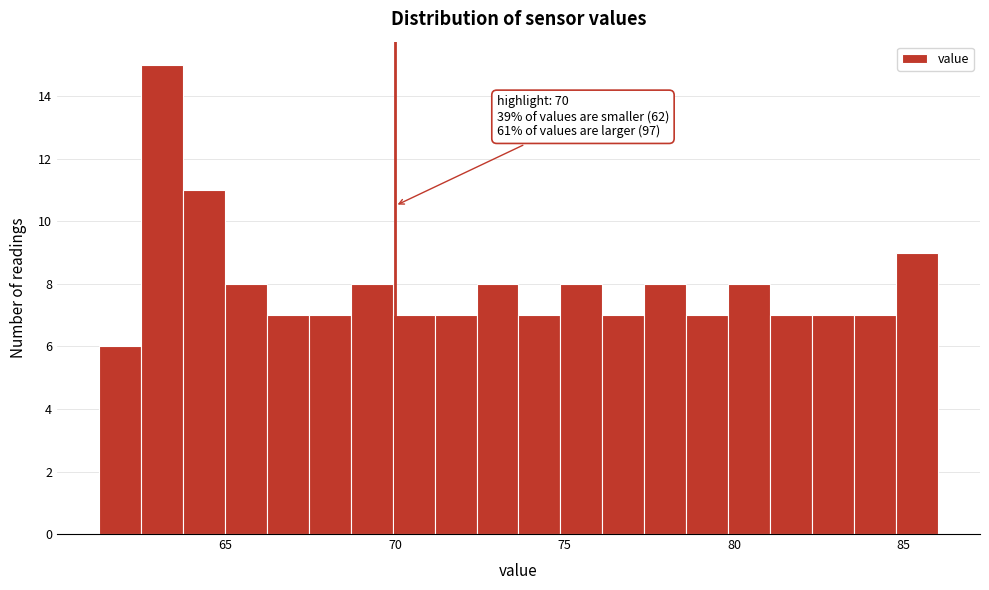

Read against the x-axis, roughly where is the centre of the tallest bar?

63.0